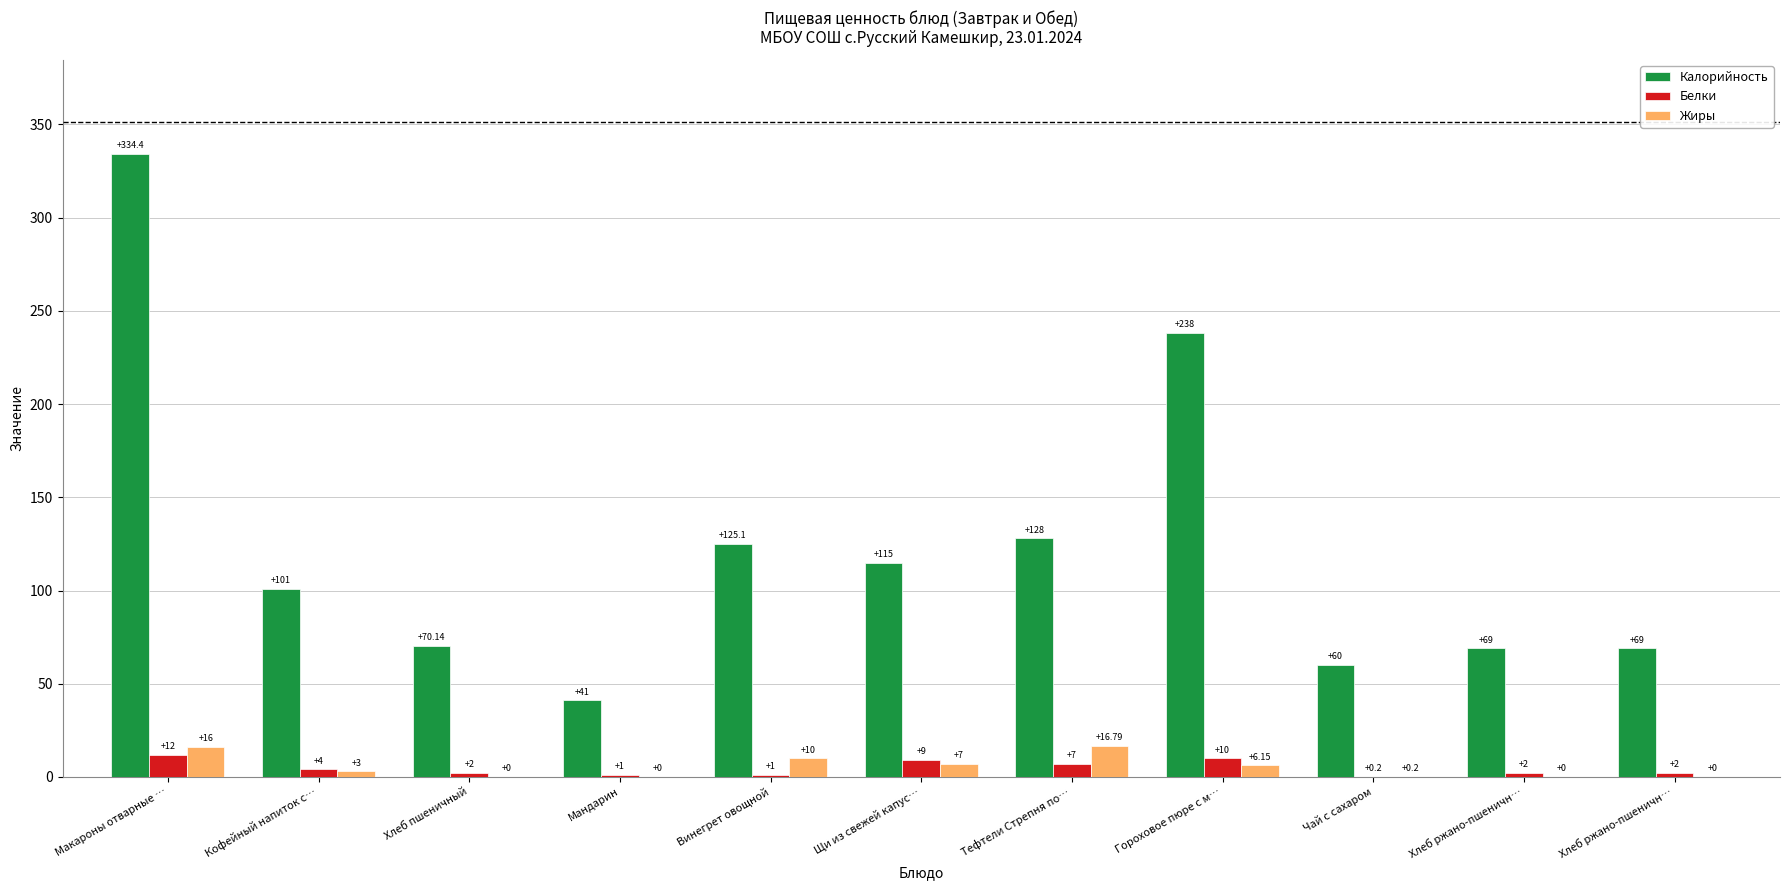

Between Гороховое пюре с м… and Хлеб ржано-пшеничн…, which series saw the biggest shift?

Калорийность